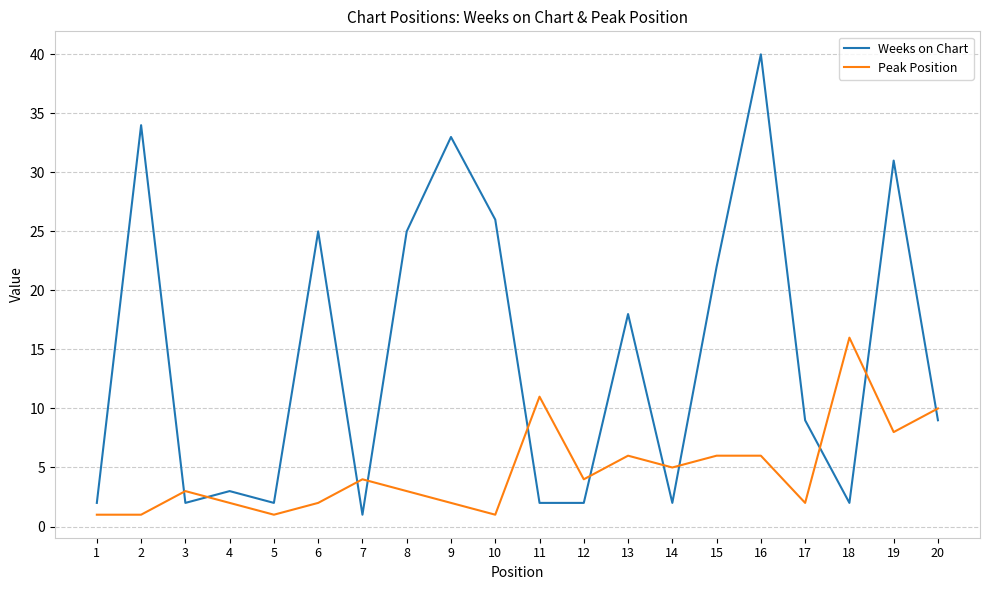

Is it true that Weeks on Chart equals 9 at 20?

True